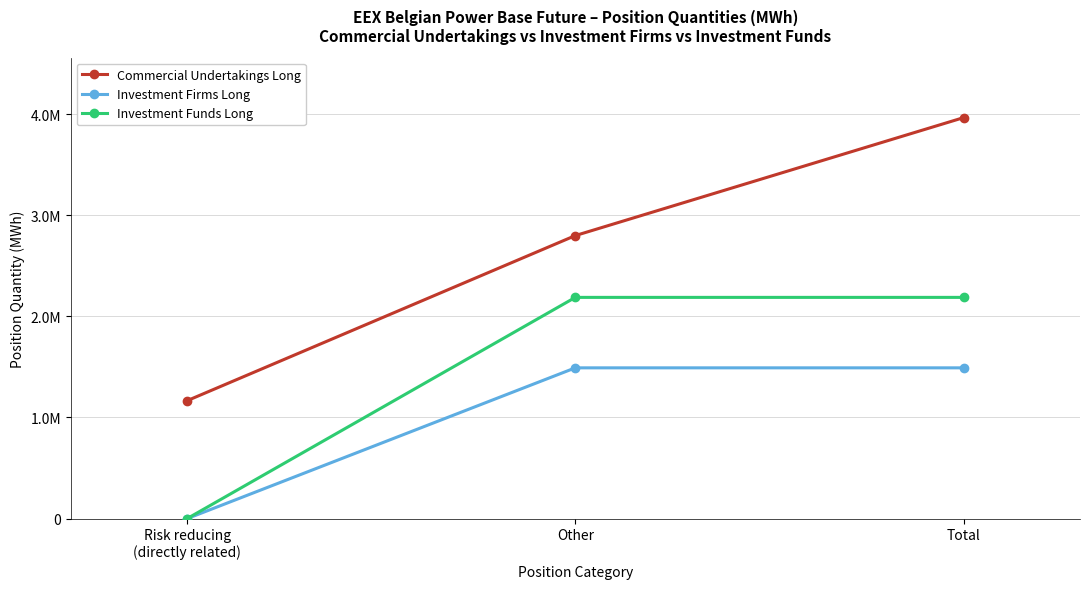

At which label is Commercial Undertakings Long closest to 2565529?

Other